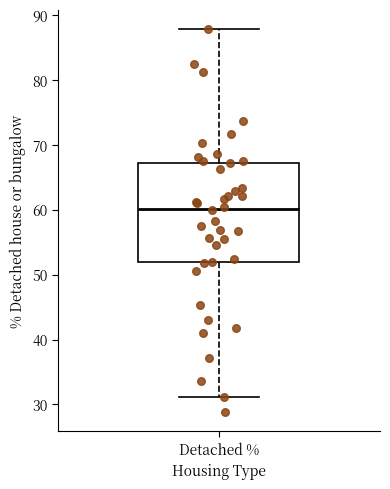

Read this box plot against the y-axis: the position of the median line, the range covered by the box, and the ends of both whiskers. The values are not printed on the chart, so give them approximately, as read against the axis.

median 60, box 52 to 67, whiskers 31 to 88